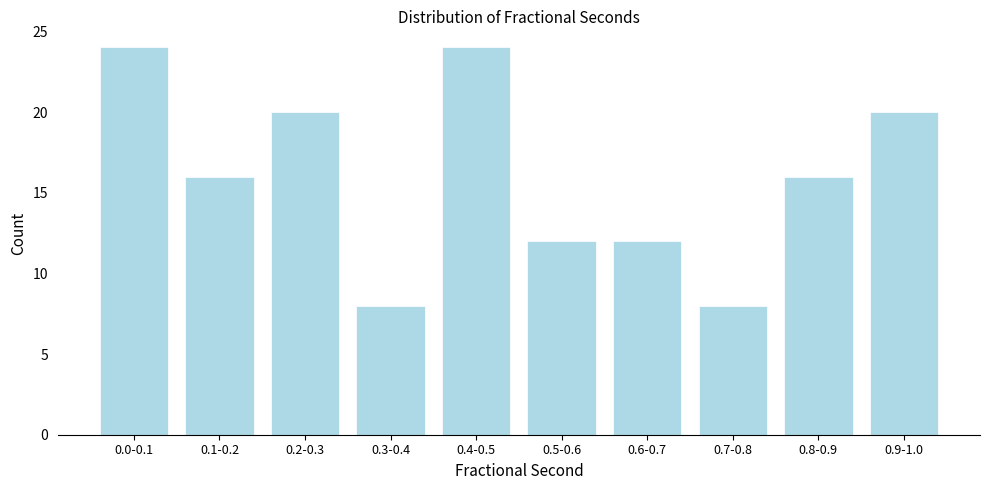

Reading left to right, what are all the values shown in this chart?

0.0-0.1=24	0.1-0.2=16	0.2-0.3=20	0.3-0.4=8	0.4-0.5=24	0.5-0.6=12	0.6-0.7=12	0.7-0.8=8	0.8-0.9=16	0.9-1.0=20